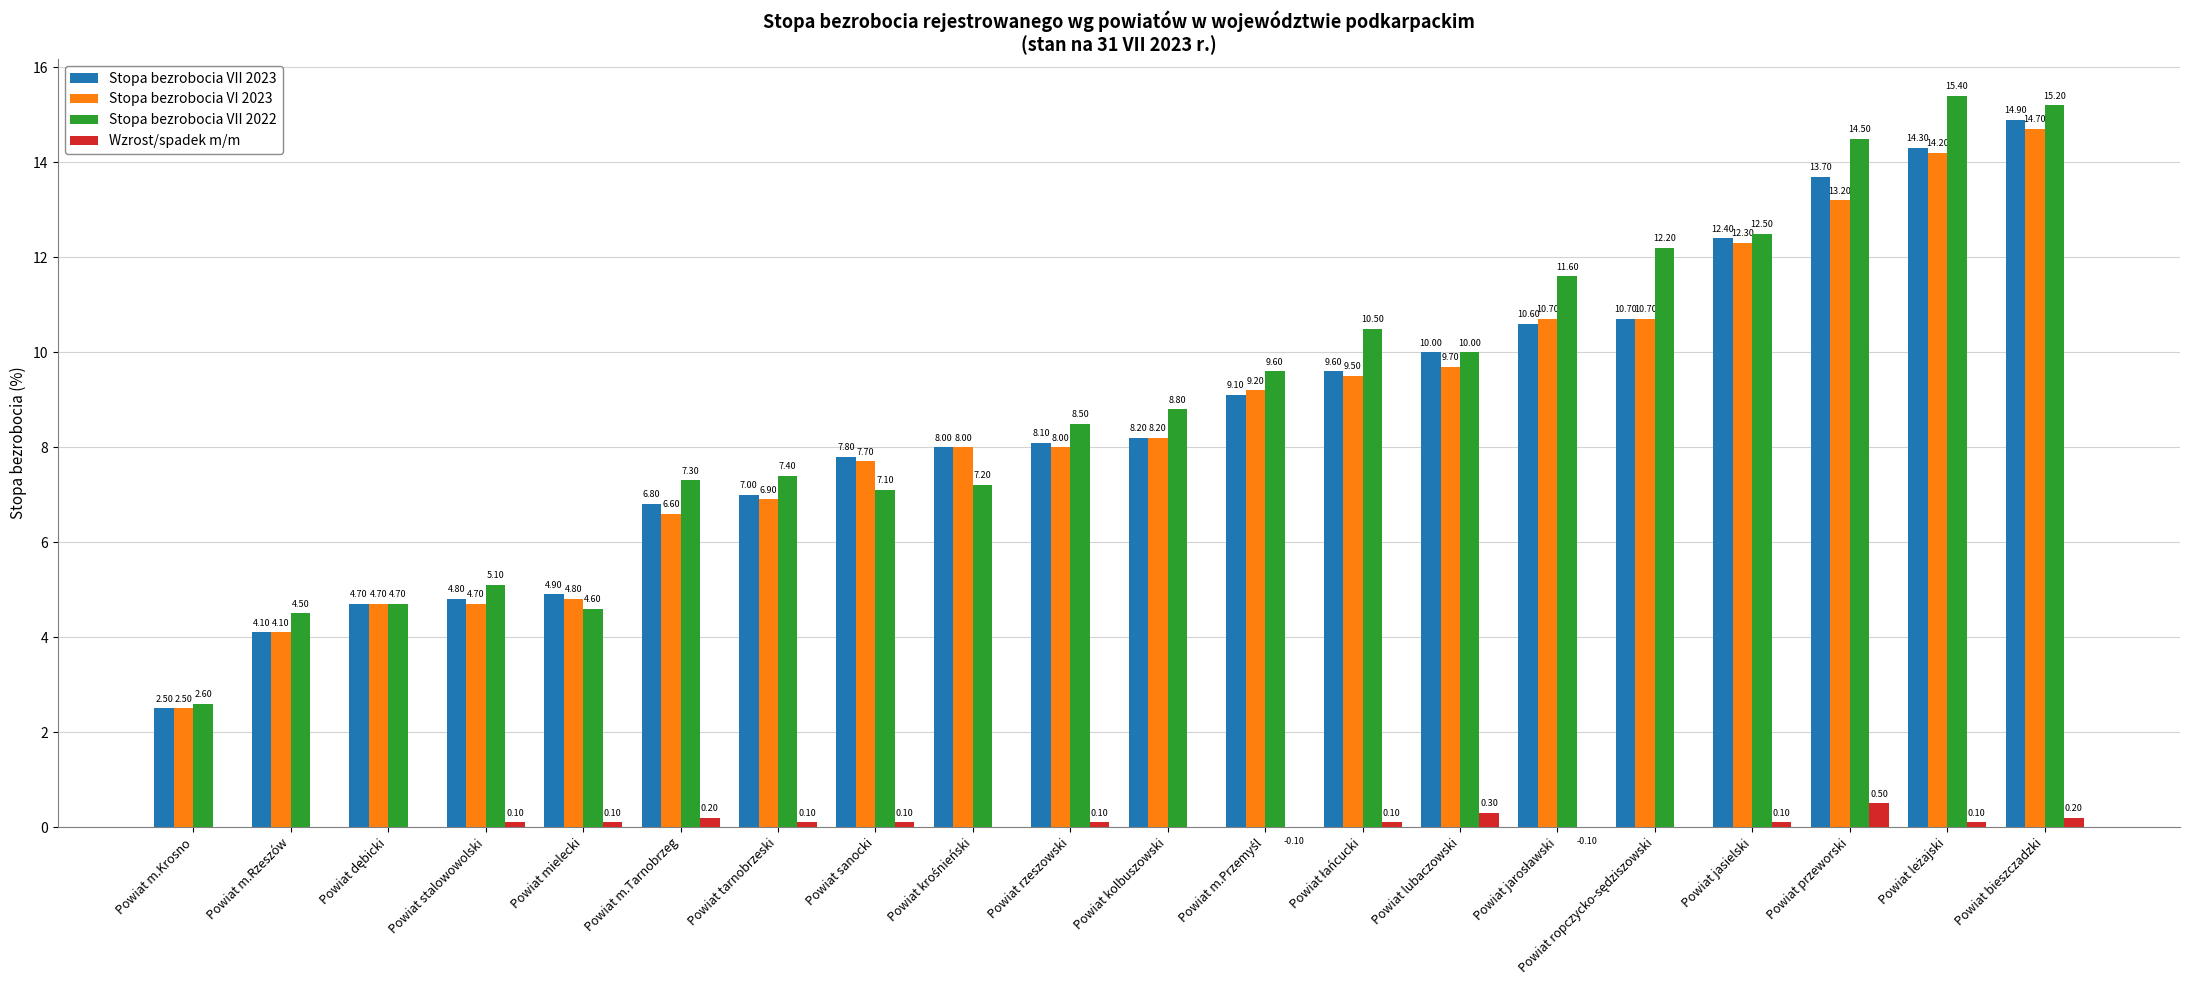

The Stopa bezrobocia VII 2023 series shows 1.3 at Powiat m.Krosno. True or false?

False